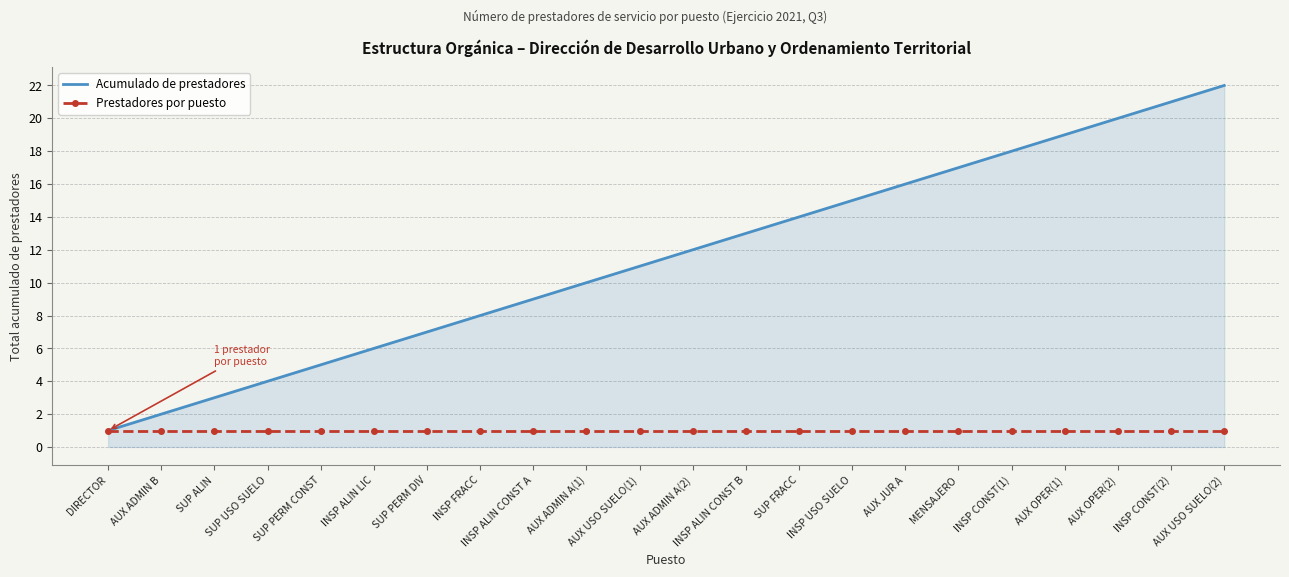

Between SUP ALIN and AUX ADMIN A(2), which series saw the biggest shift?

Acumulado de prestadores